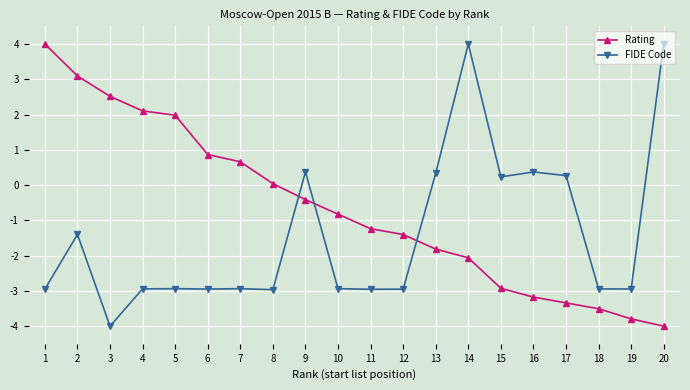

How many values in FIDE Code are below zero?

13